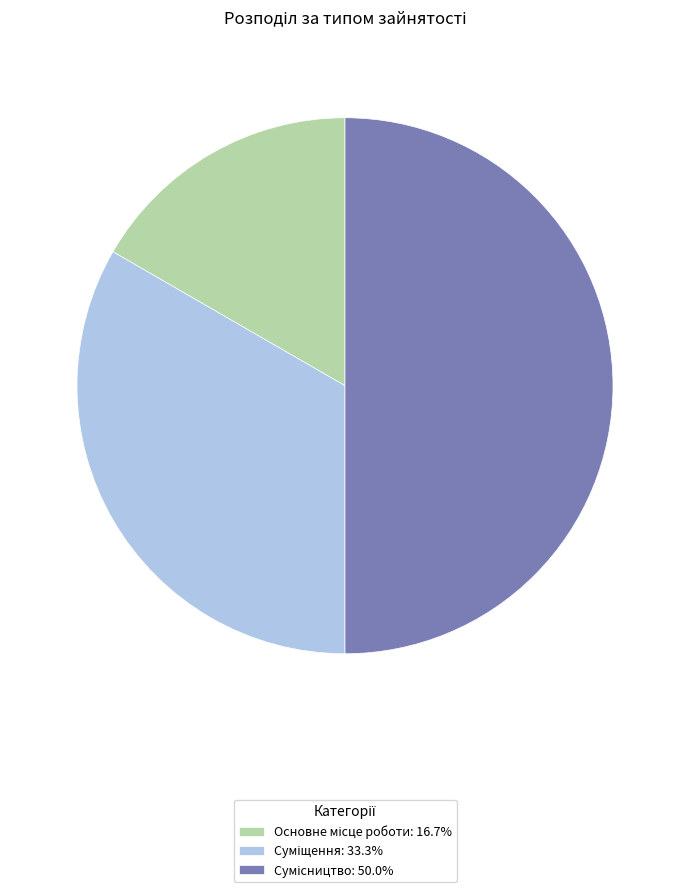

True or false: Сумісництво accounts for 61% of the total.

False